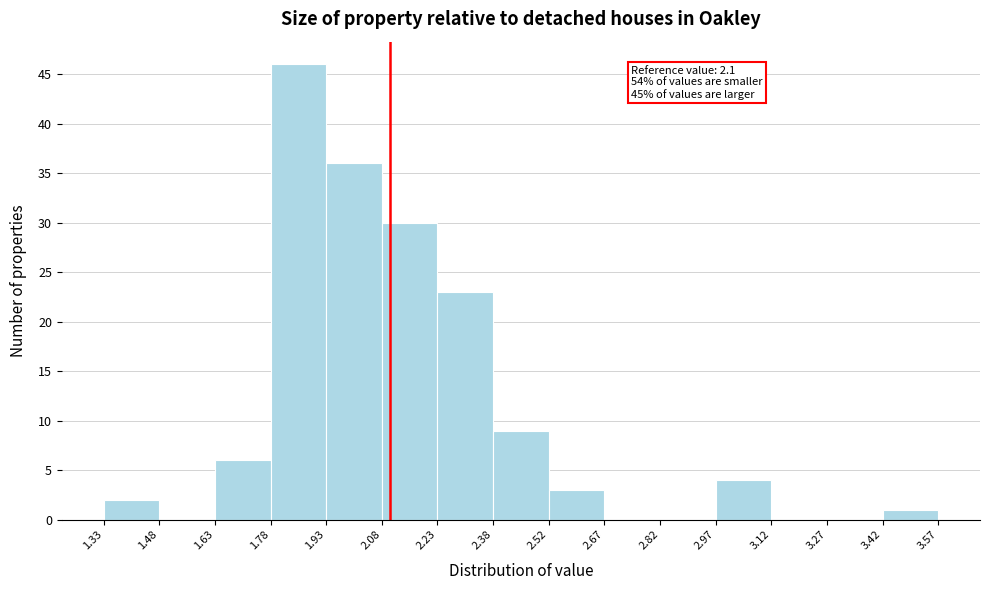

Which range on the x-axis has the tallest bar?

1.78 to 1.93